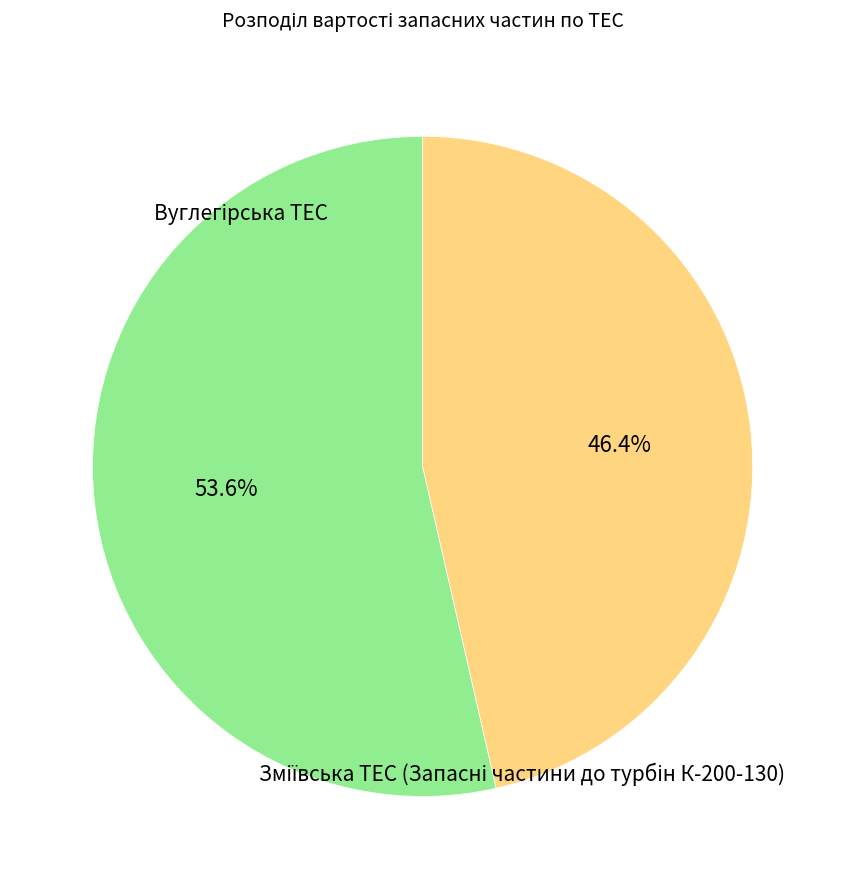

Does any single category account for the majority?

Yes